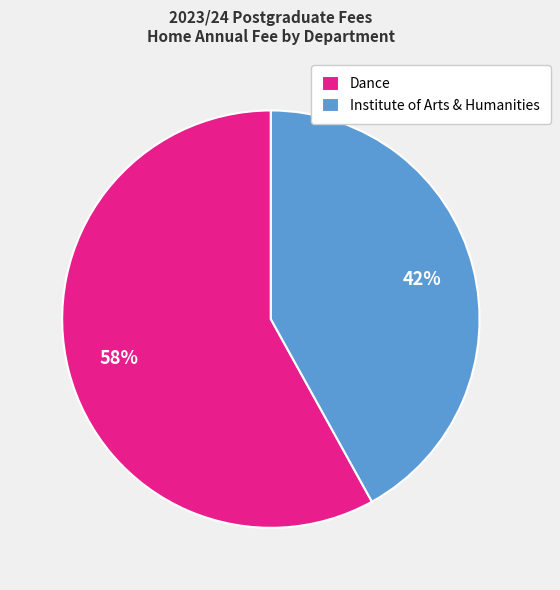

Which category has the smallest portion of the pie?

Institute of Arts & Humanities